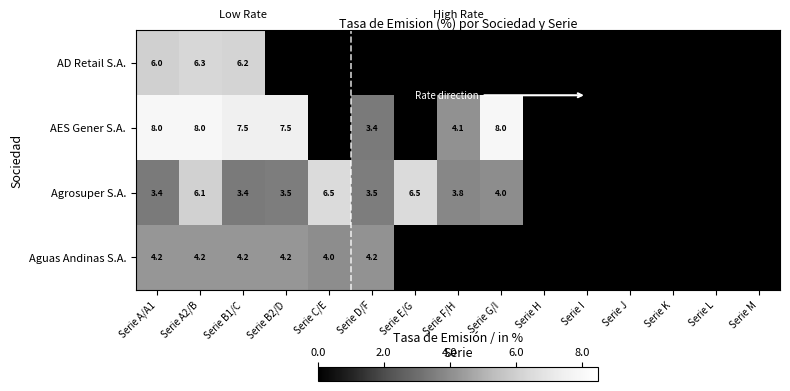

What is the total value across all series at Serie B1/C?

21.3